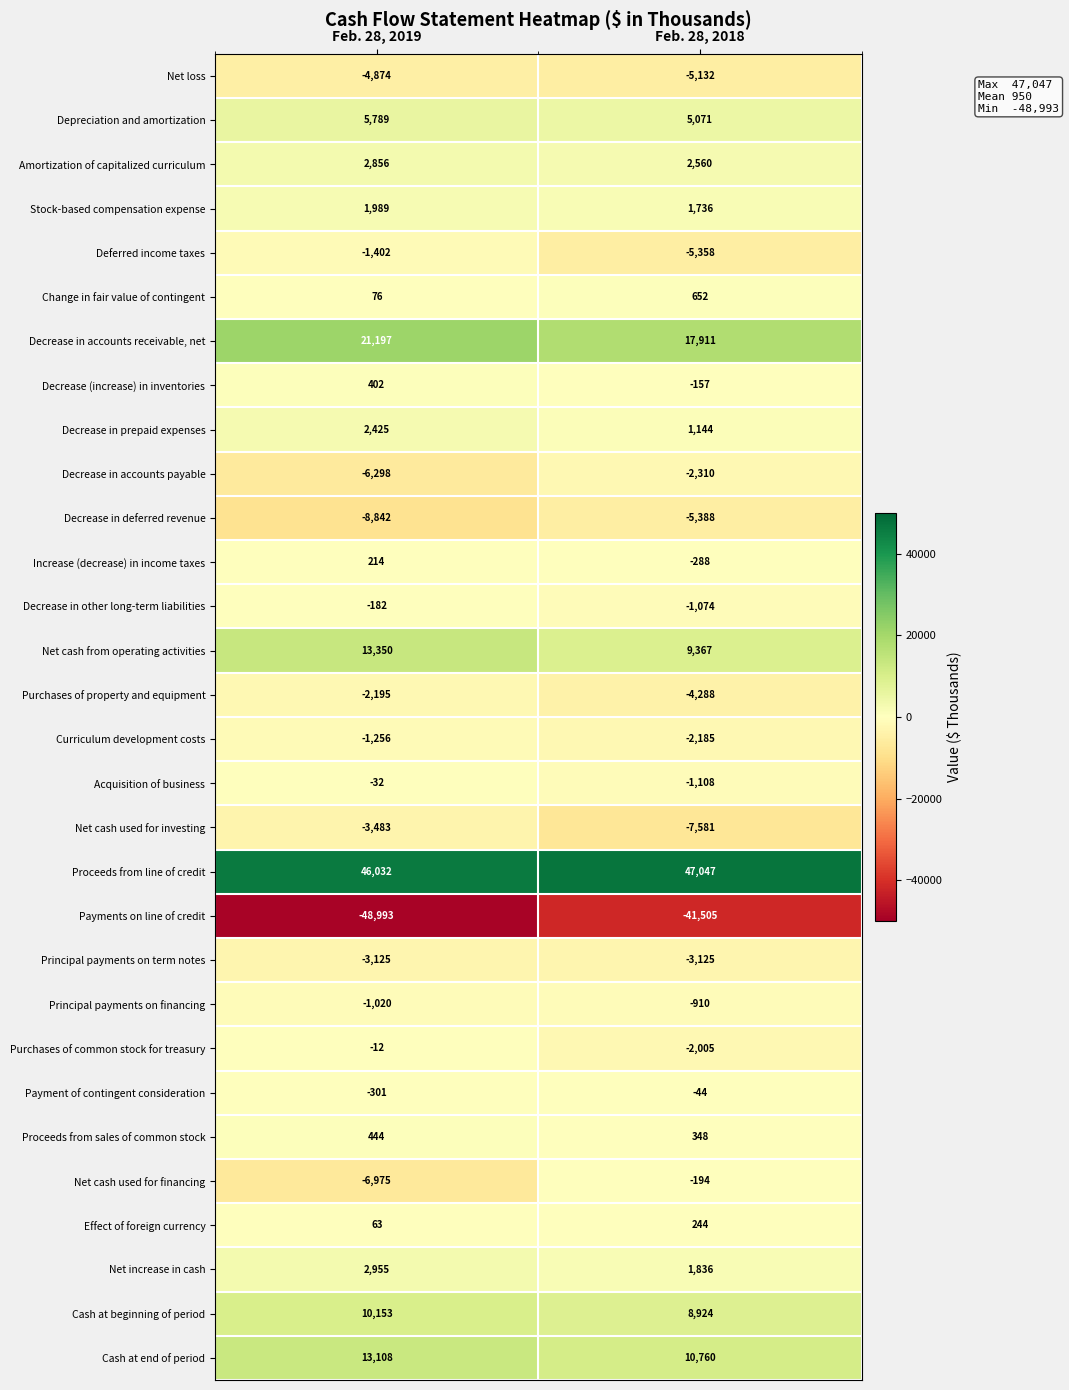

Which category has the highest value in the Decrease (increase) in inventories series?

Feb. 28, 2019